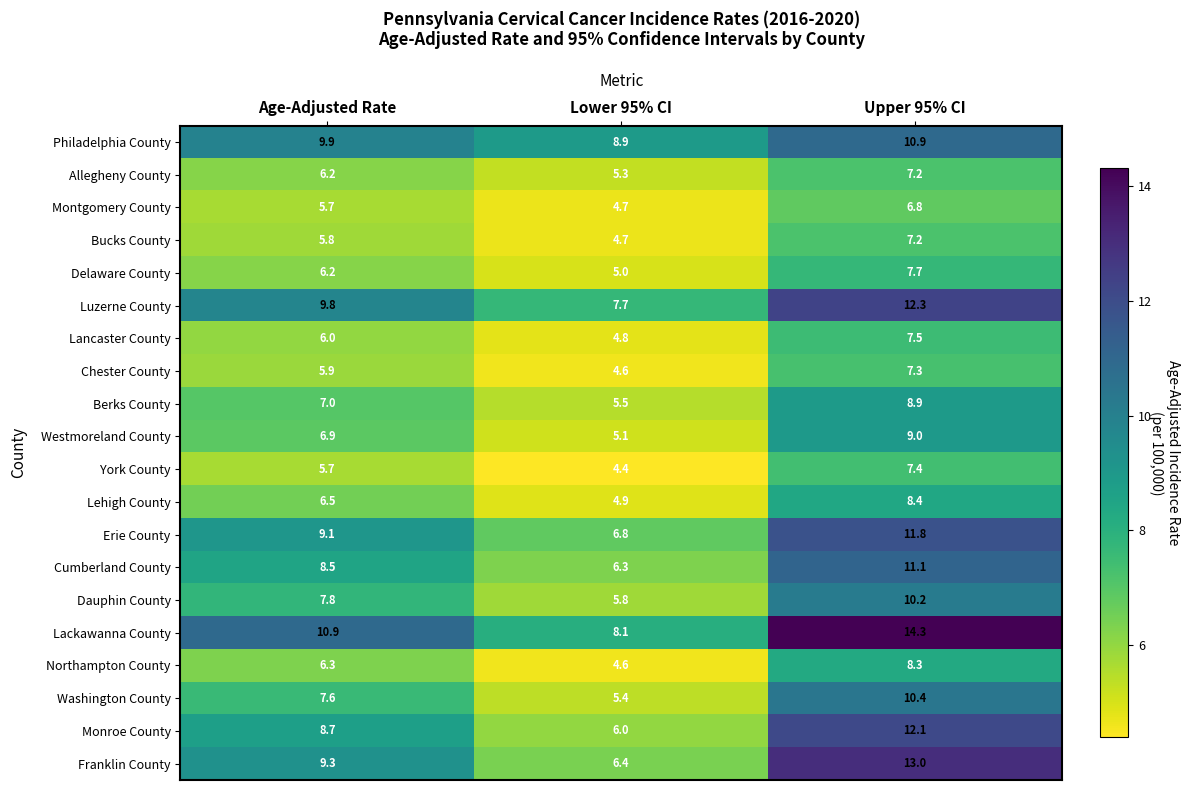

At which label is Chester County closest to 5?

Lower 95% CI